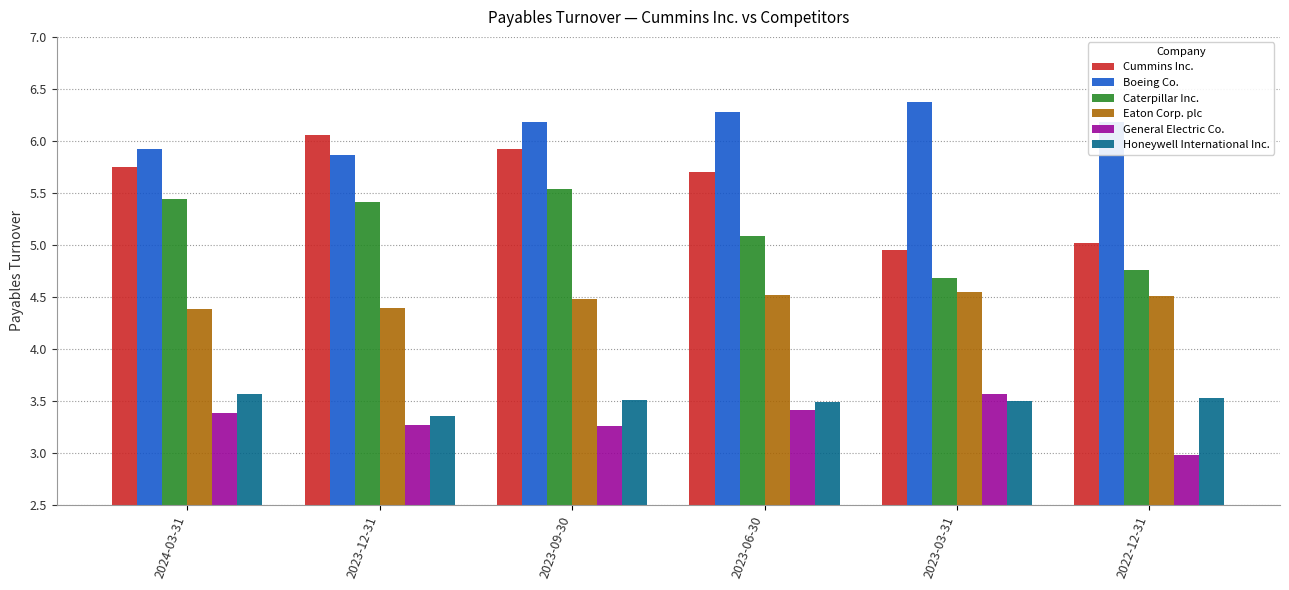

What is the sum of the Honeywell International Inc. values at 2024-03-31 and 2023-03-31?

7.1